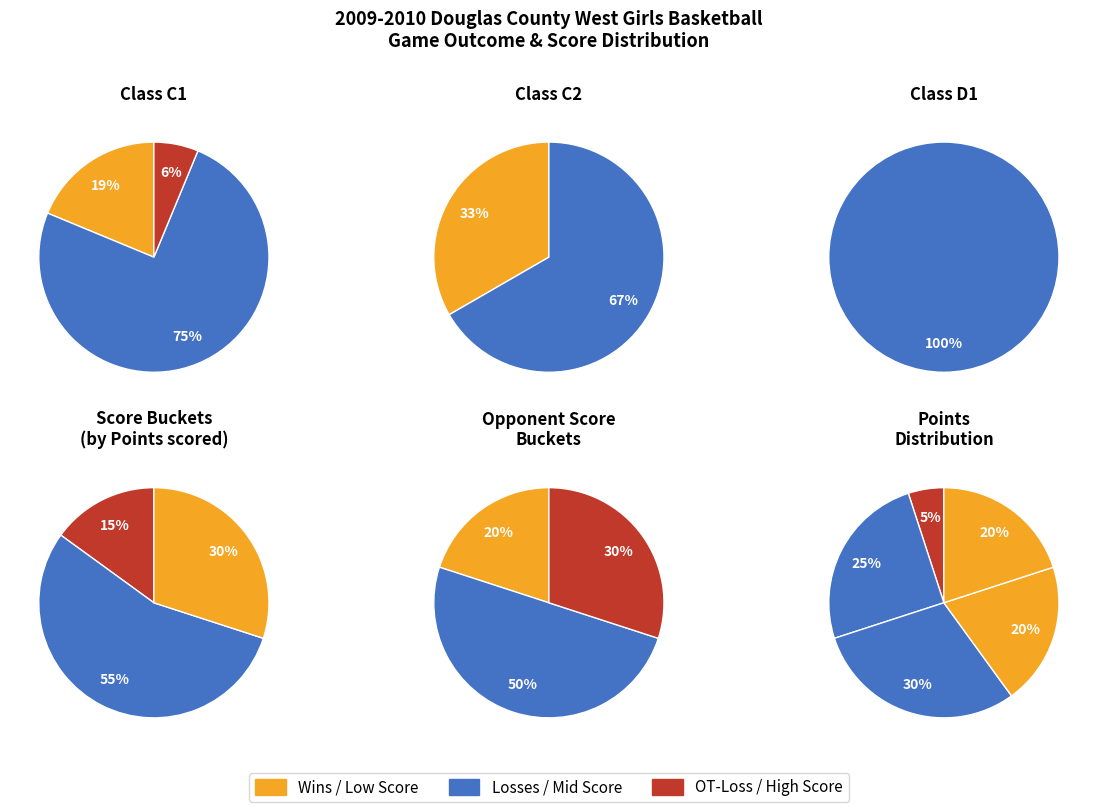

Count the number of slices in the pie.

3